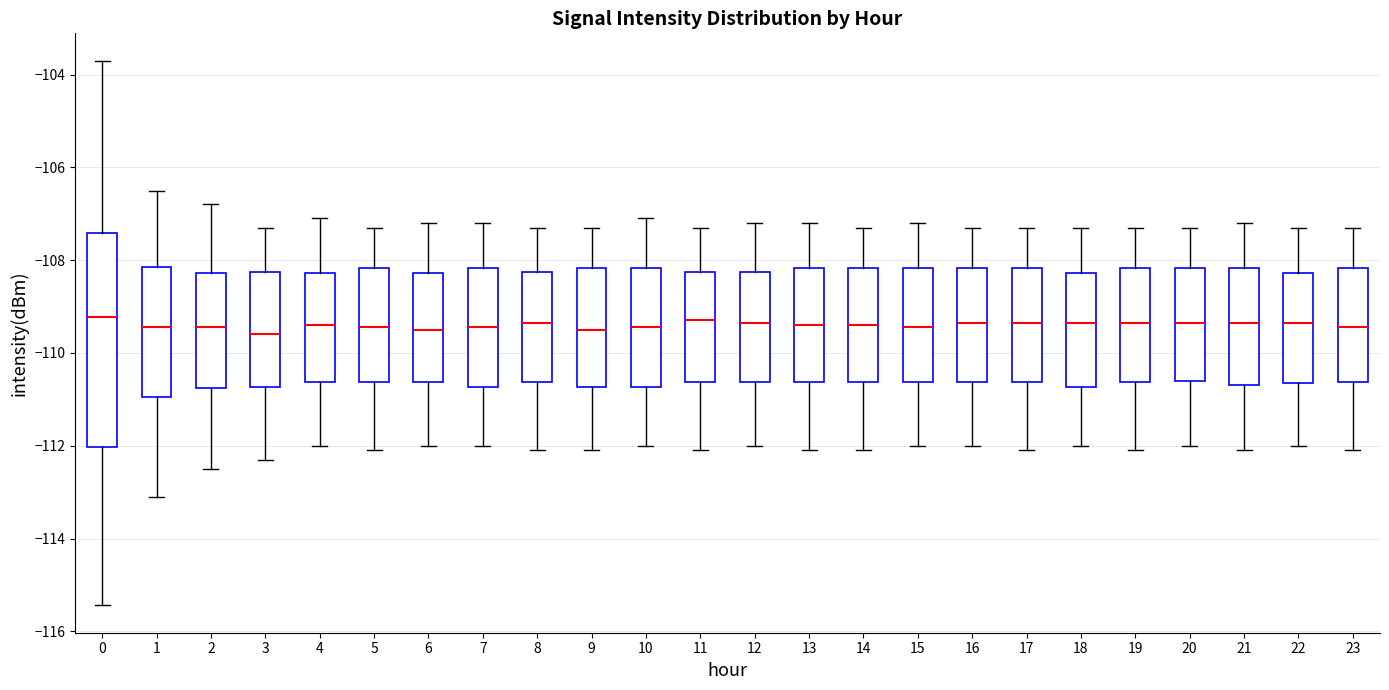

Comparing the boxes themselves (not the whiskers), which one is the tallest?

0